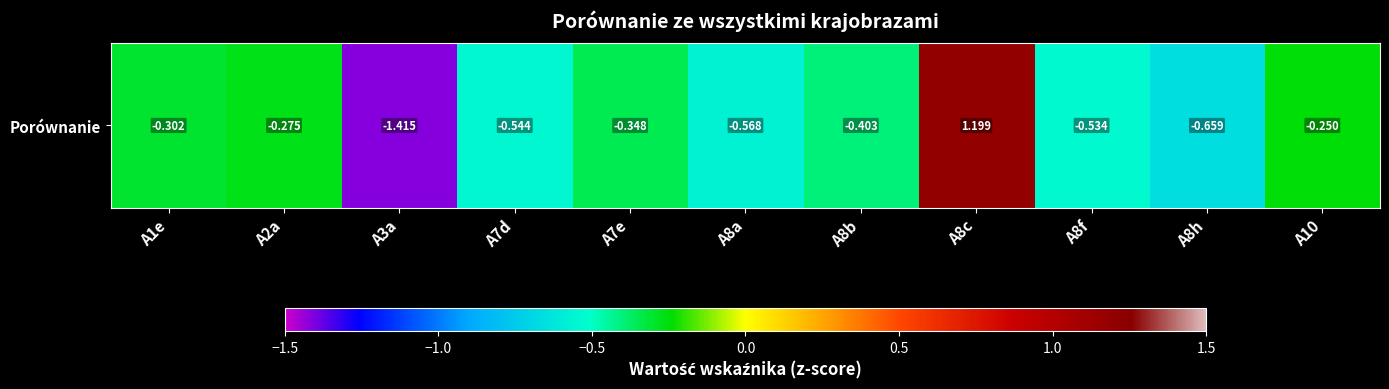

How many positive values are there?

1